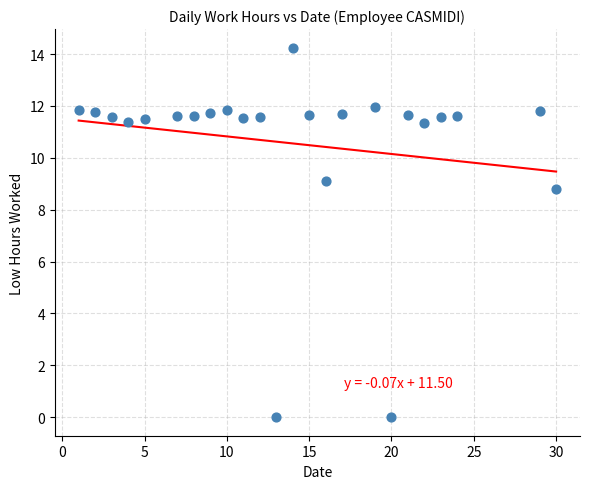

What is the range of X values (max minus min)?

29.0